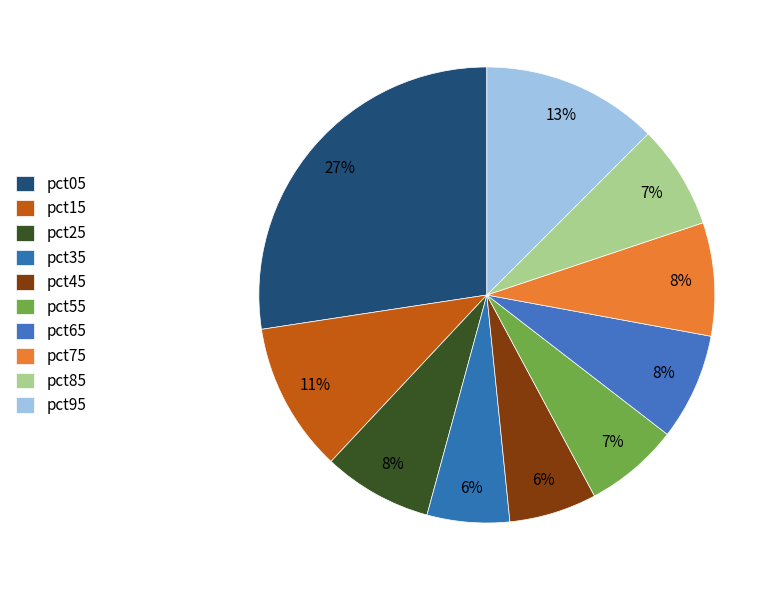

Which category has the biggest portion of the pie?

pct05